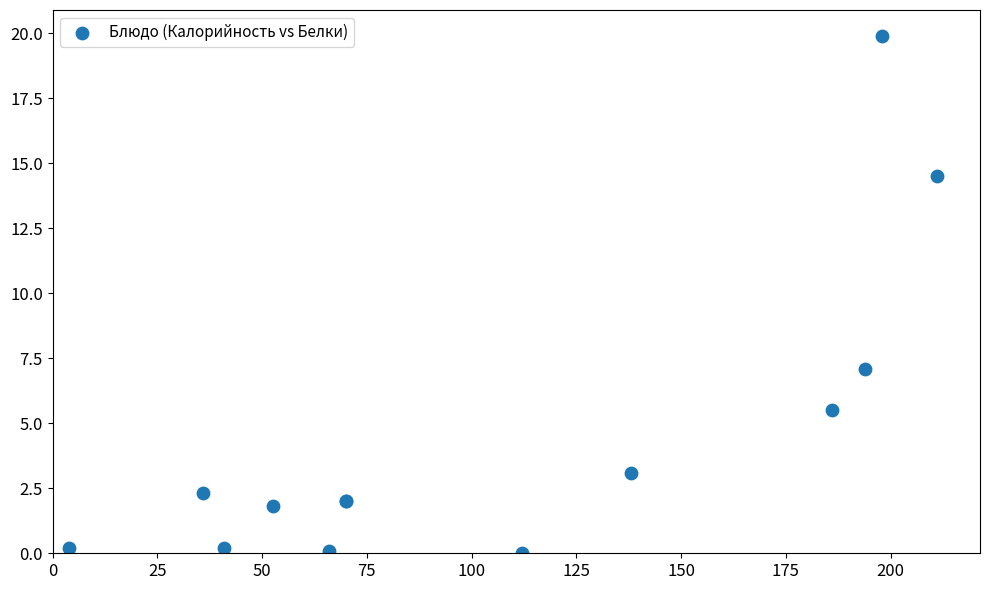

What Y value in the scatter plot is closest to 9?

7.1